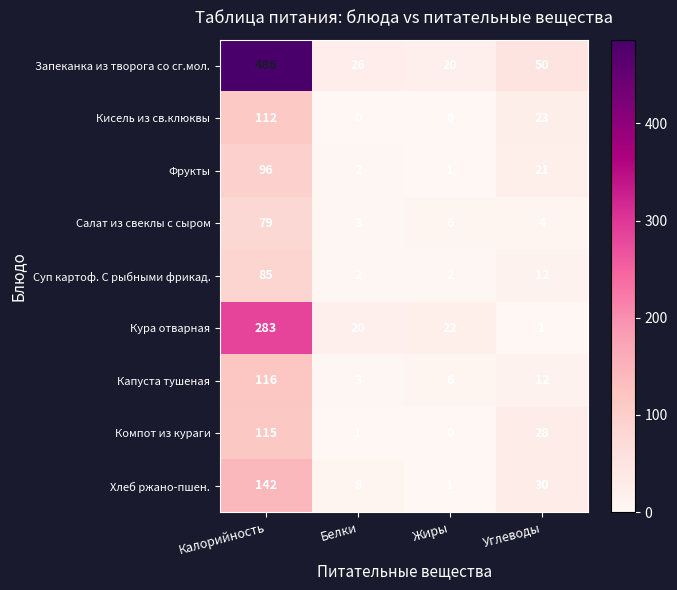

Count the number of categories in the chart.

4